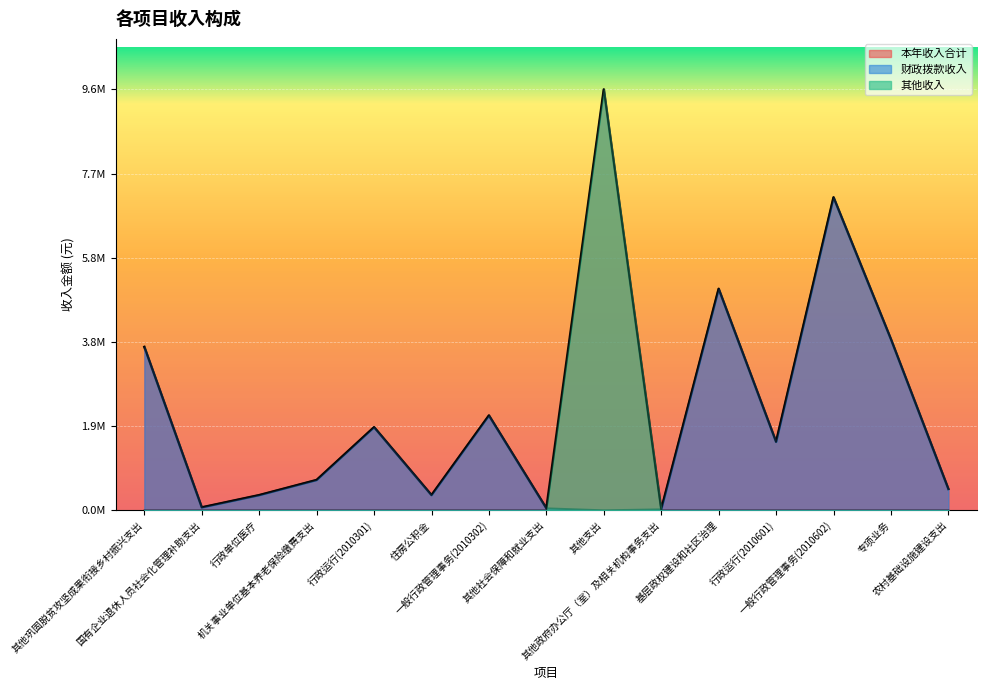

Rank the series by their average value, from lowest to highest.

其他收入, 财政拨款收入, 本年收入合计